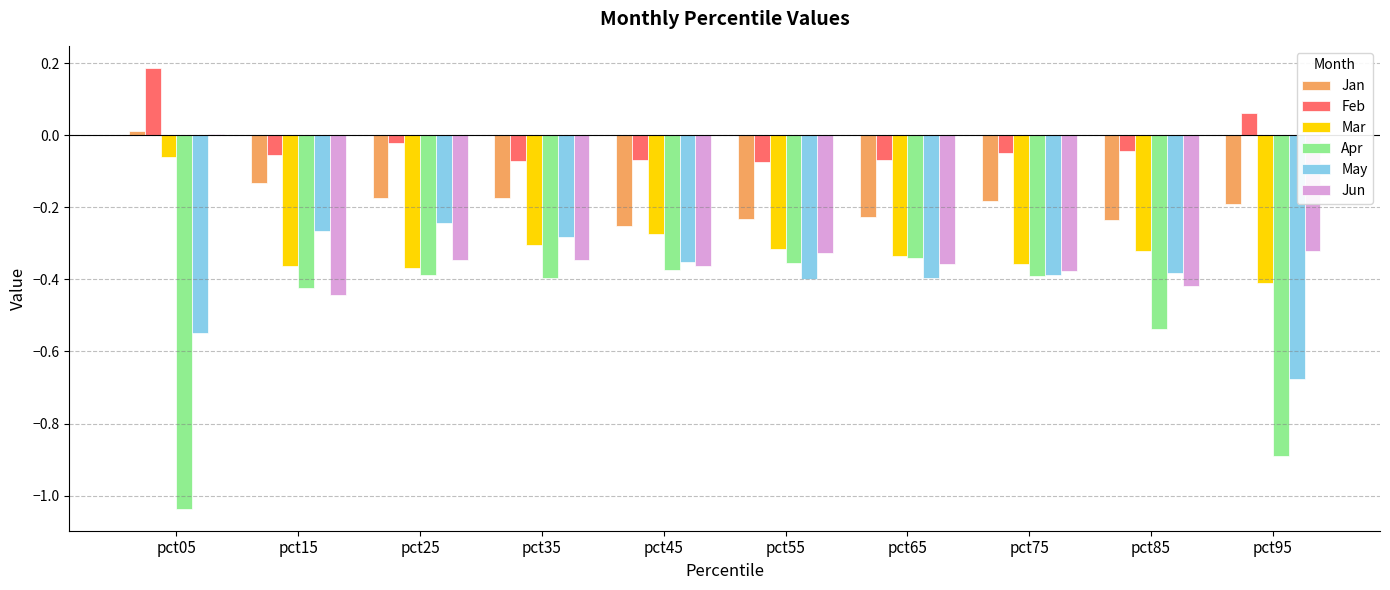

Which series has the largest total across all categories?

Feb